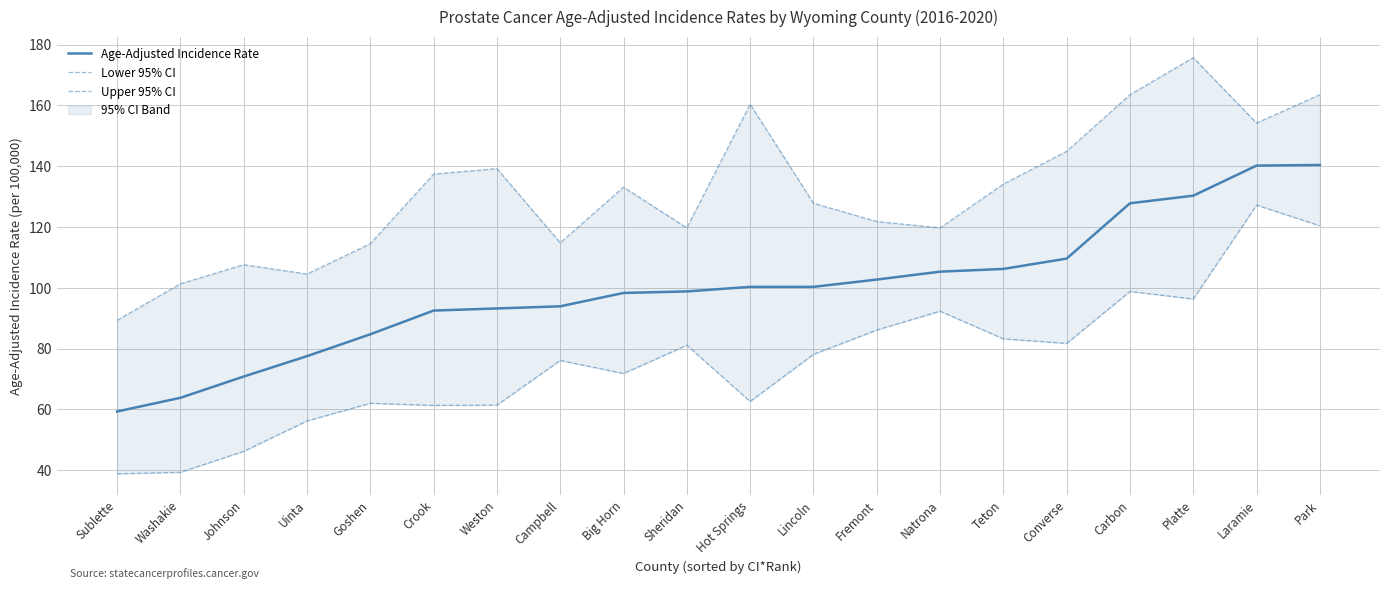

Which series has the largest total across all categories?

Upper 95% CI